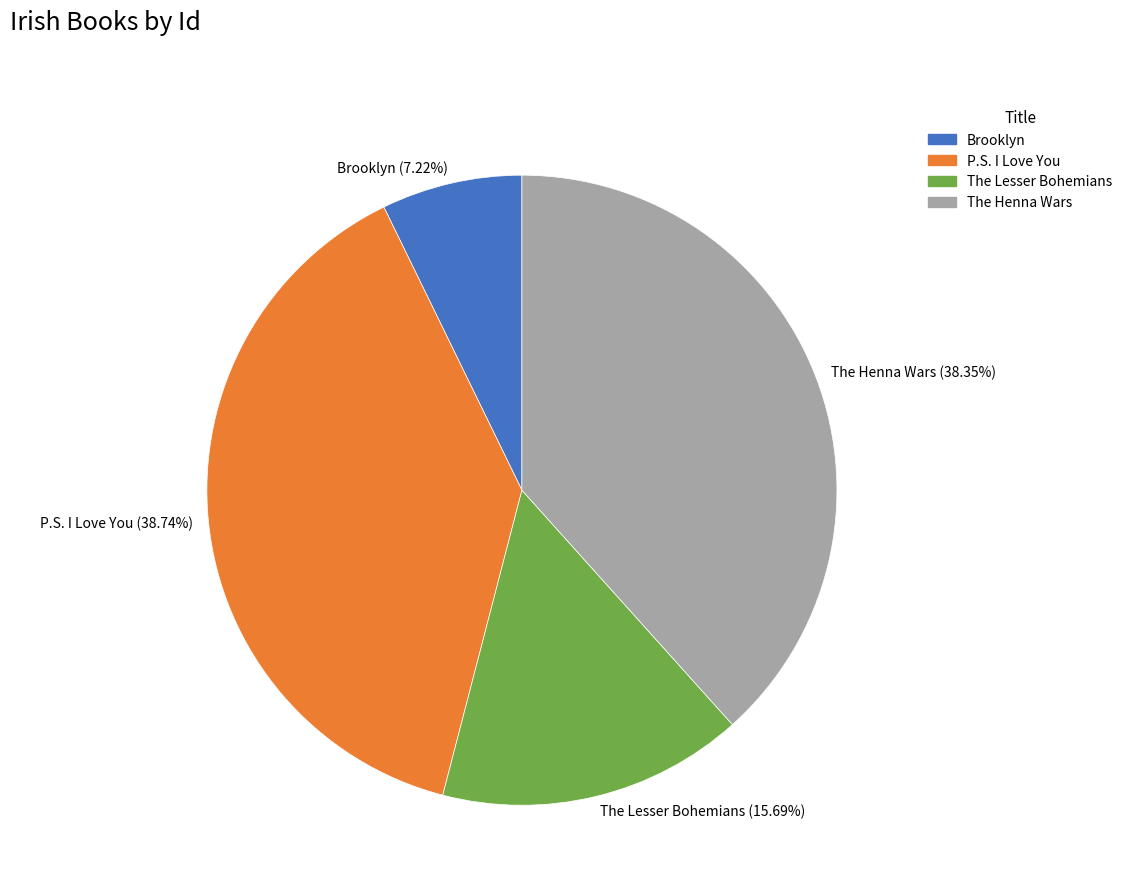

Which slice is the smallest?

Brooklyn